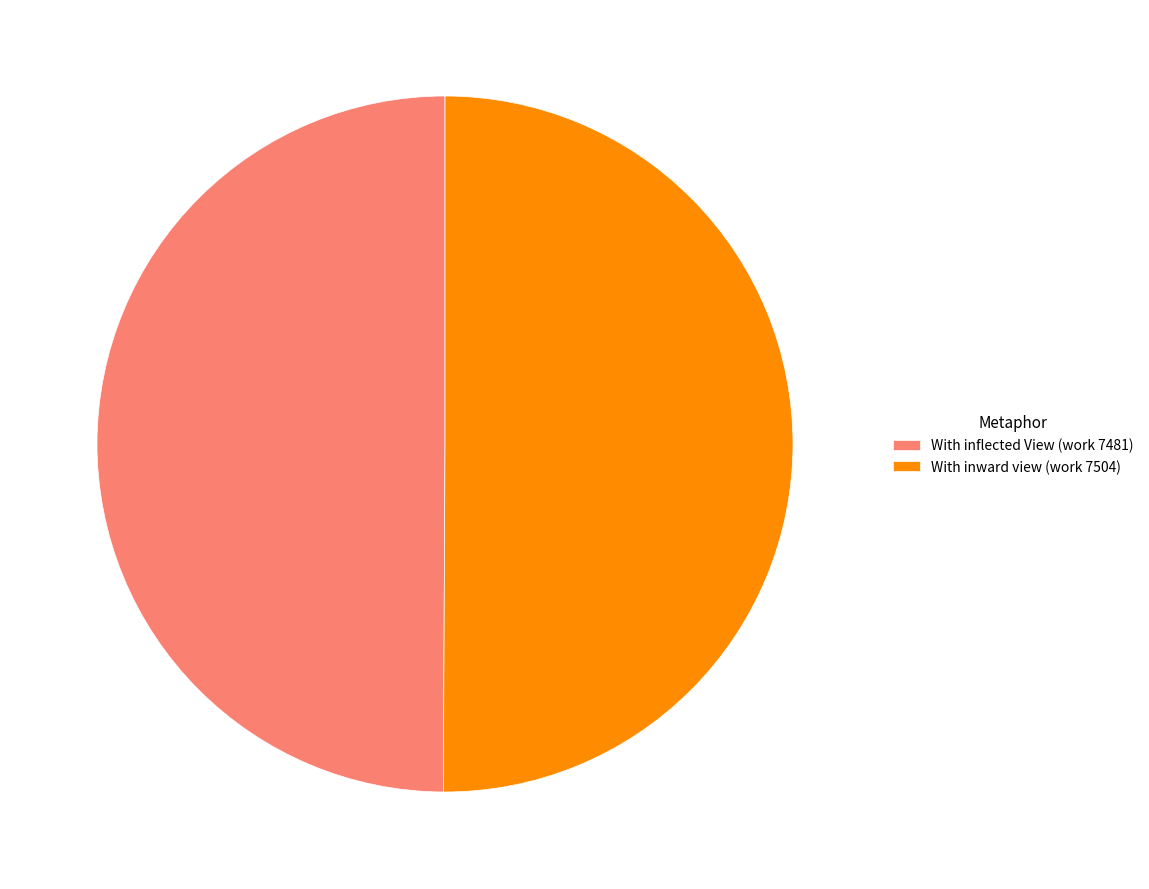

True or false: With inflected View (work 7481) accounts for 57% of the total.

False